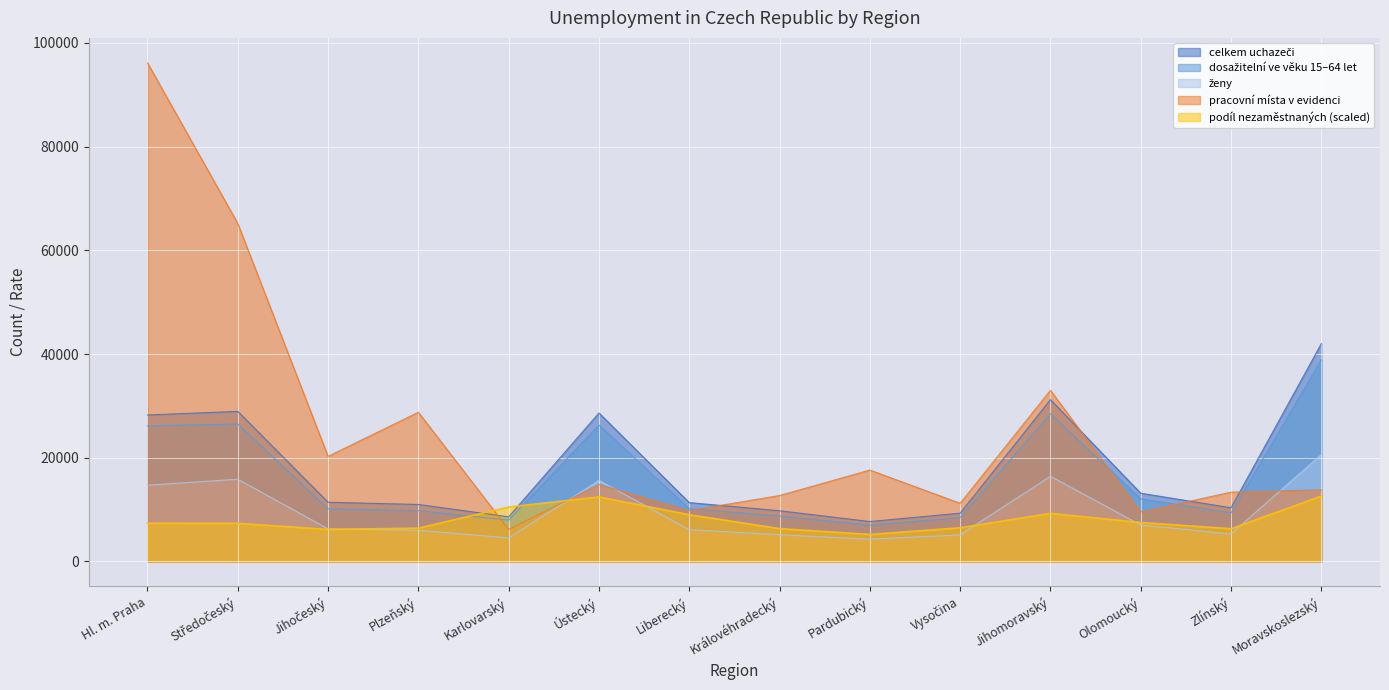

Between Královéhradecký and Jihočeský, which is larger?

Jihočeský